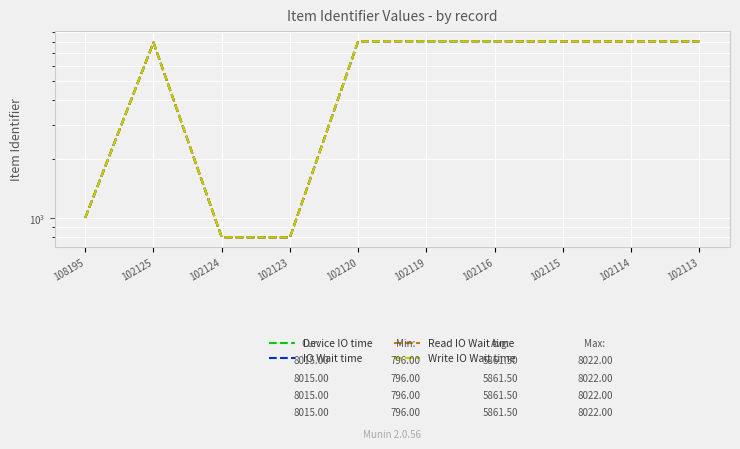

Which has a higher value, 102124 or 108195?

108195